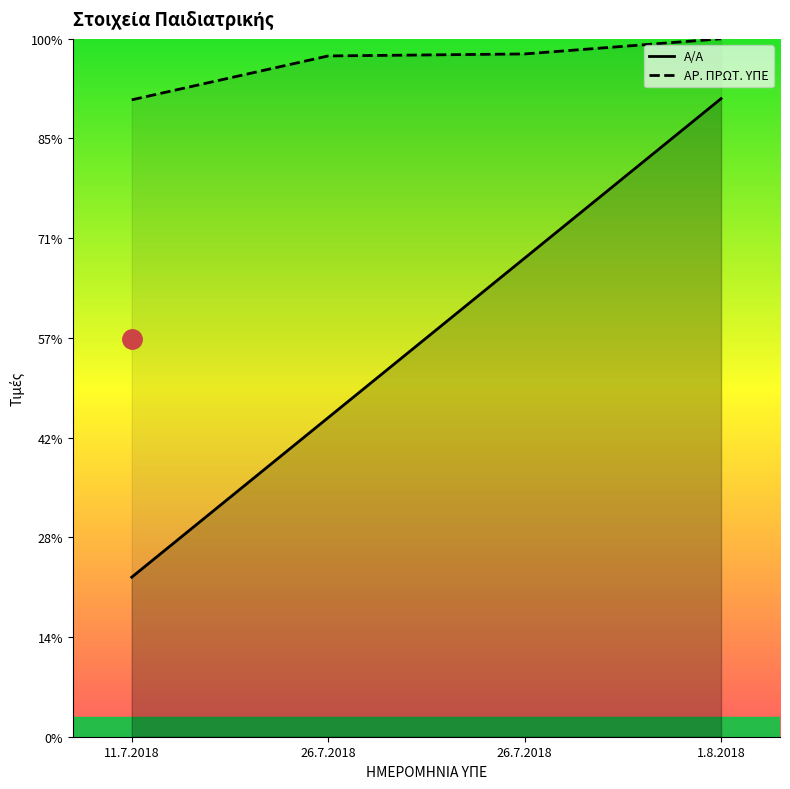

True or false: Α/Α (line) and ΑΡ. ΠΡΩΤ. ΥΠΕ (line) intersect in this chart.

False